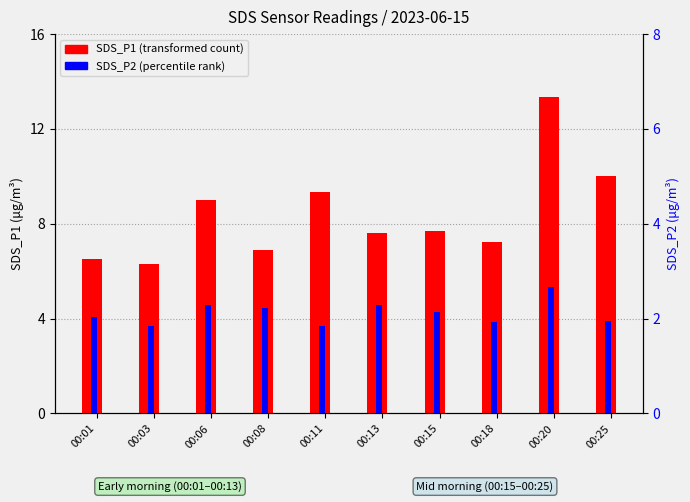

Is it true that SDS_P2 equals 4.4 at 00:08?

True